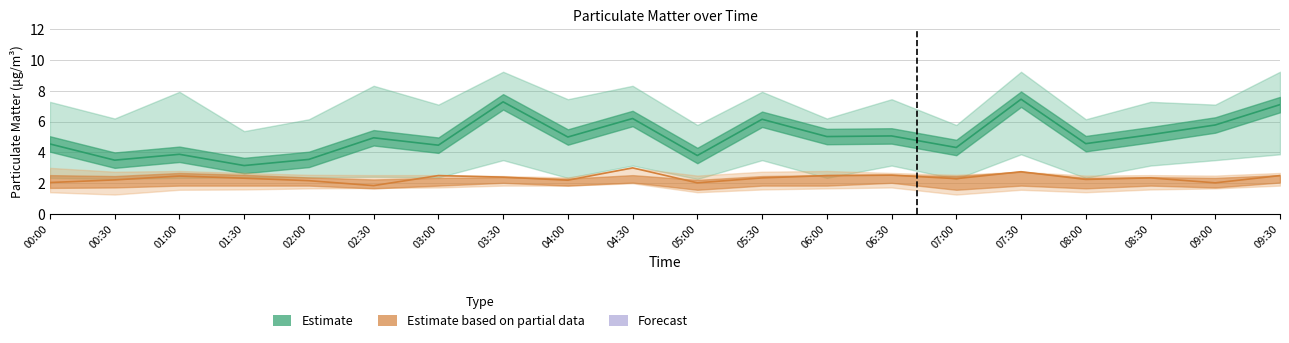

What is the label of the 15th point from the left?

07:00